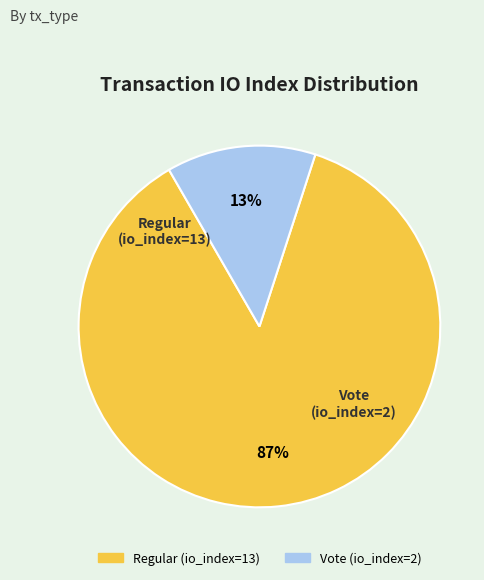

True or false: Vote (io_index=2) accounts for 1% of the total.

False